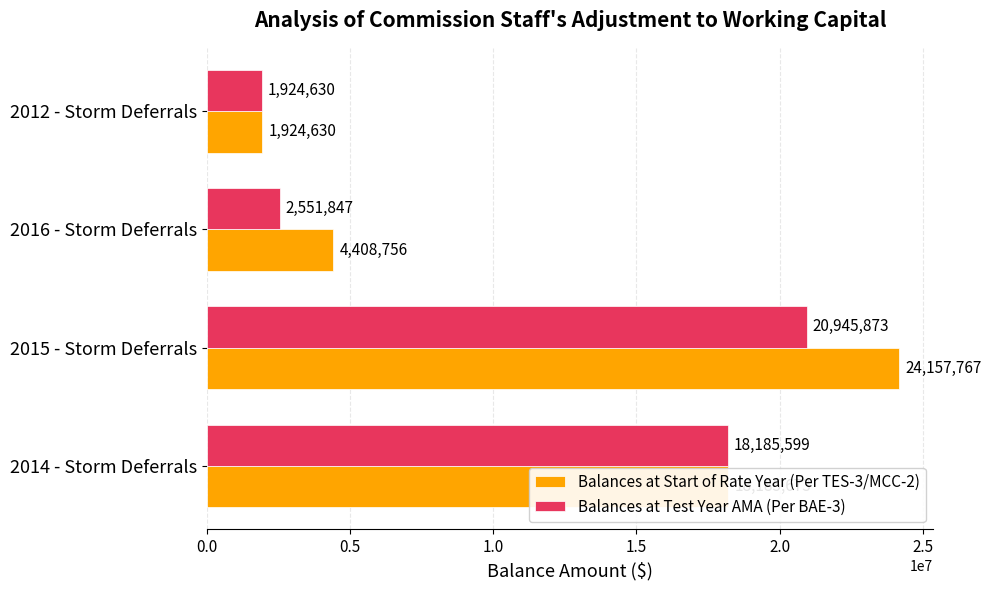

List the series in order of their peak value, highest first.

Balances at Start of Rate Year (Per TES-3/MCC-2), Balances at Test Year AMA (Per BAE-3)